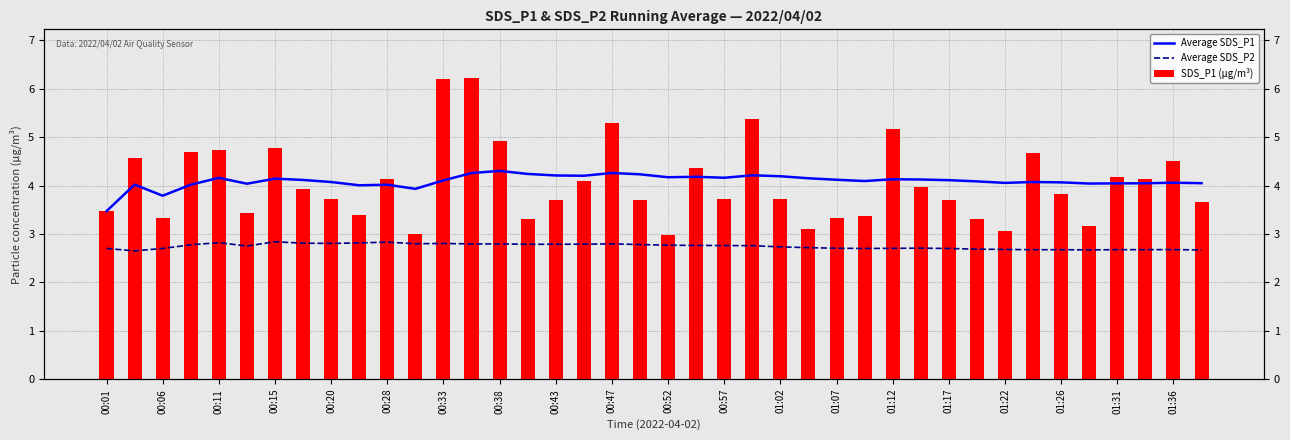

What is the spread (max minus min) of values at 35?

1.4